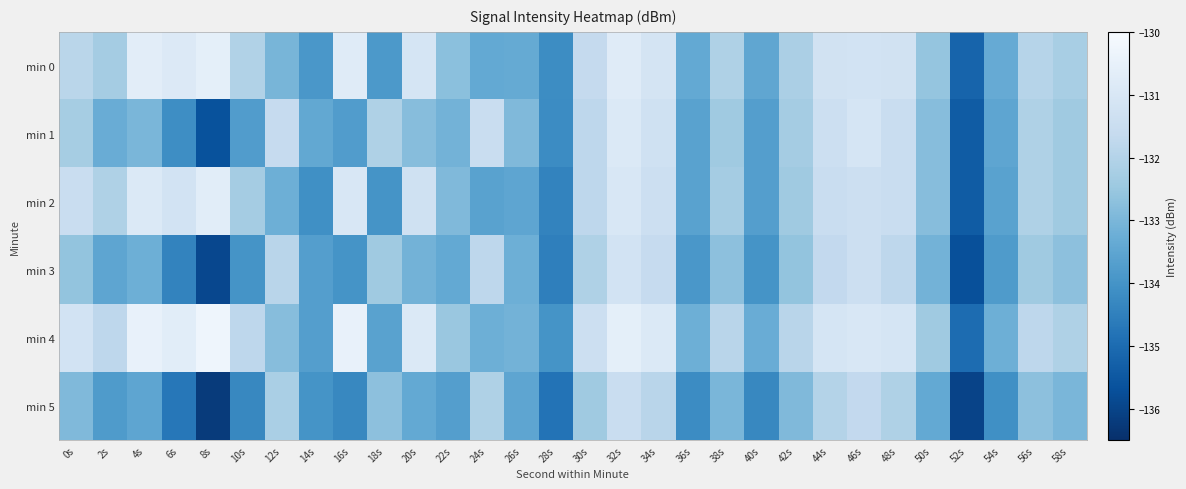

Which label corresponds to the largest value in the chart?

8s